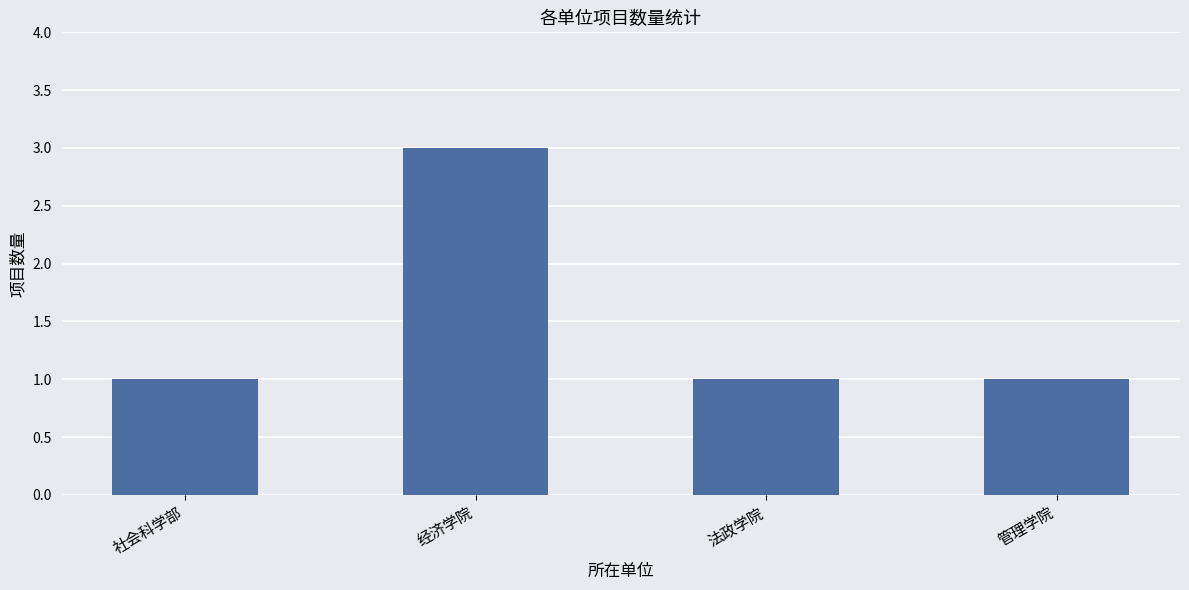

What is the label of the 1st bar from the left?

社会科学部